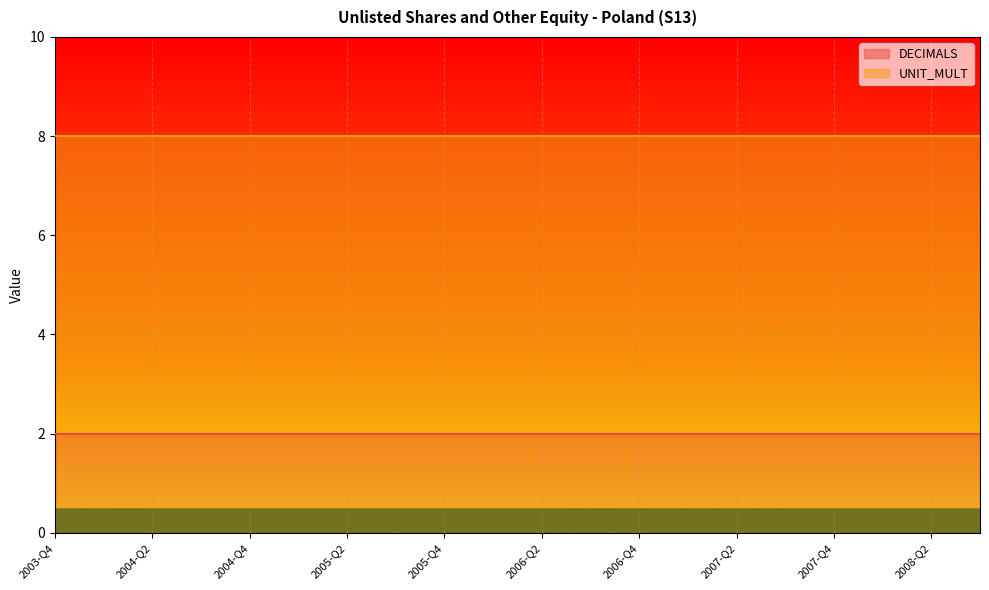

Which series has the largest total across all categories?

UNIT_MULT